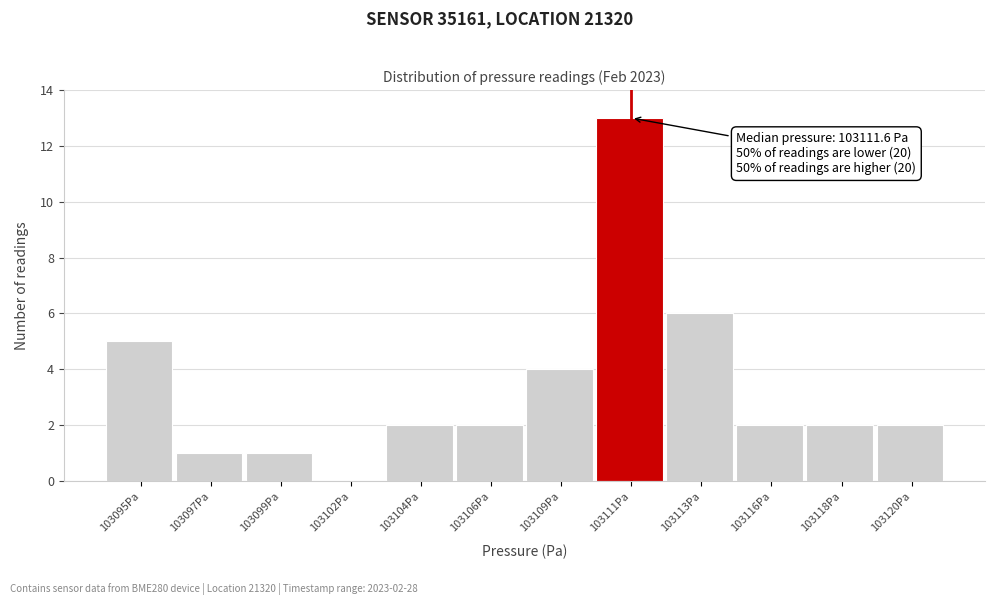

Reading right to left, list all the values displayed in this chart.

103120Pa=2	103118Pa=2	103116Pa=2	103113Pa=6	103111Pa=13	103109Pa=4	103106Pa=2	103104Pa=2	103102Pa=0	103099Pa=1	103097Pa=1	103095Pa=5